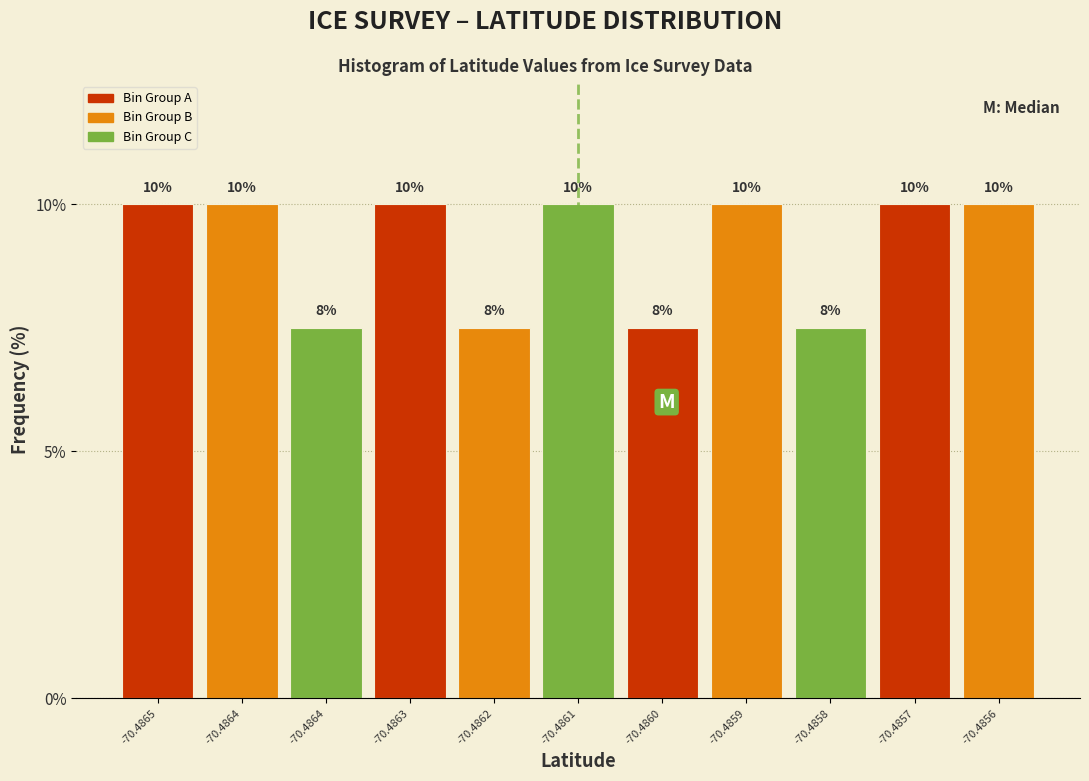

Count the number of categories in the chart.

11